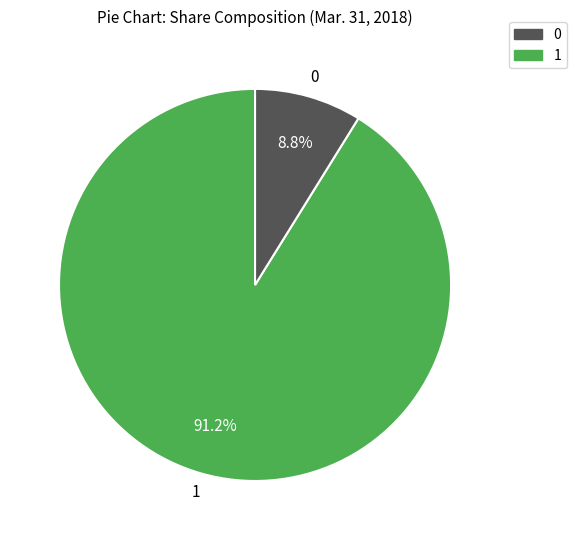

Is 0 the majority of the pie?

Yes